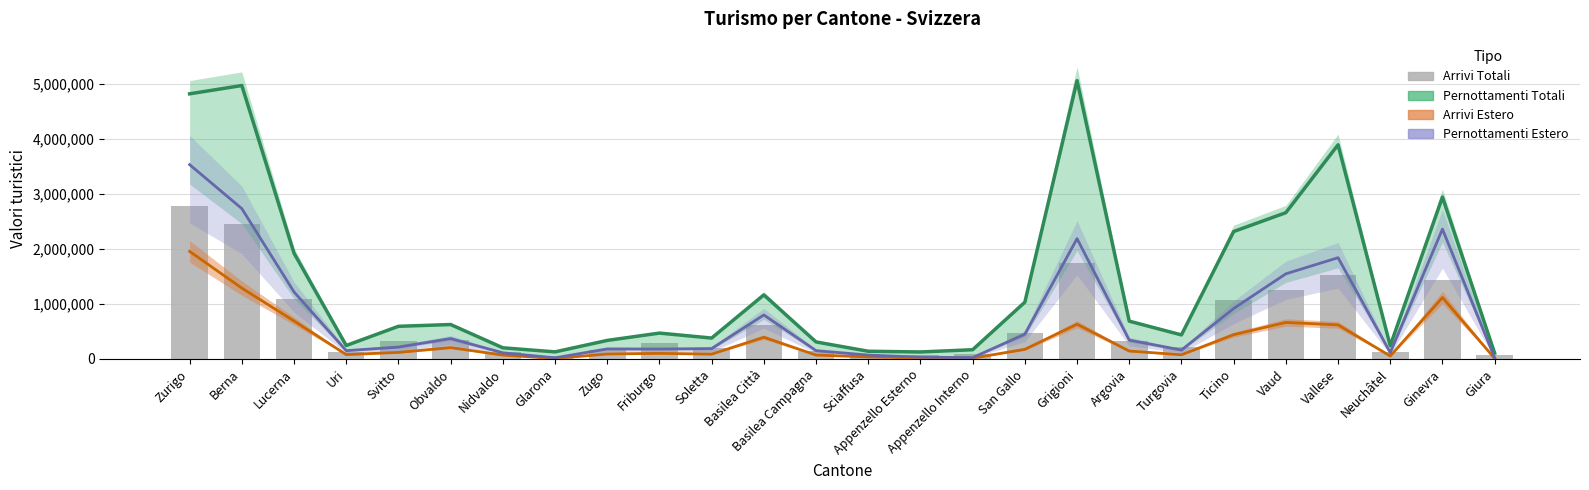

Which series has the largest total across all categories?

Pernottamenti Totali